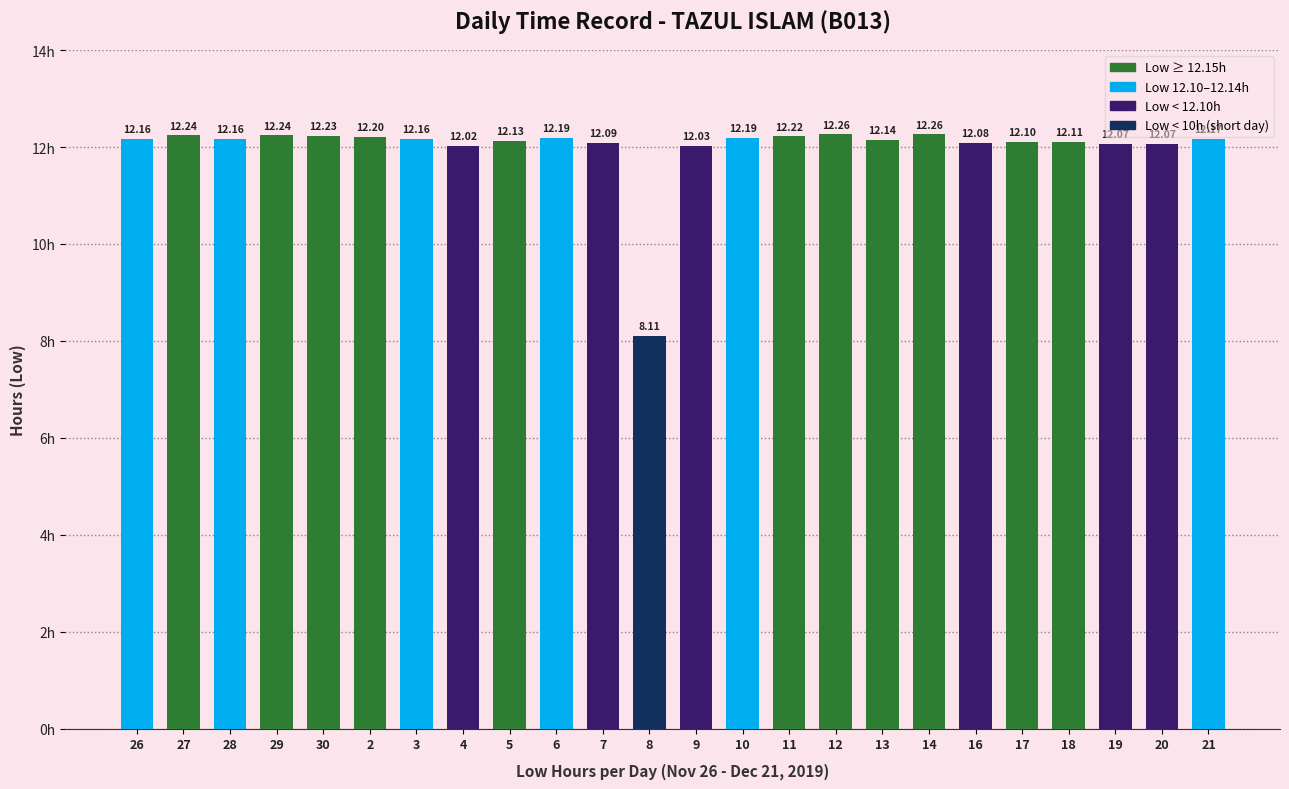

Does the chart contain any negative values?

No